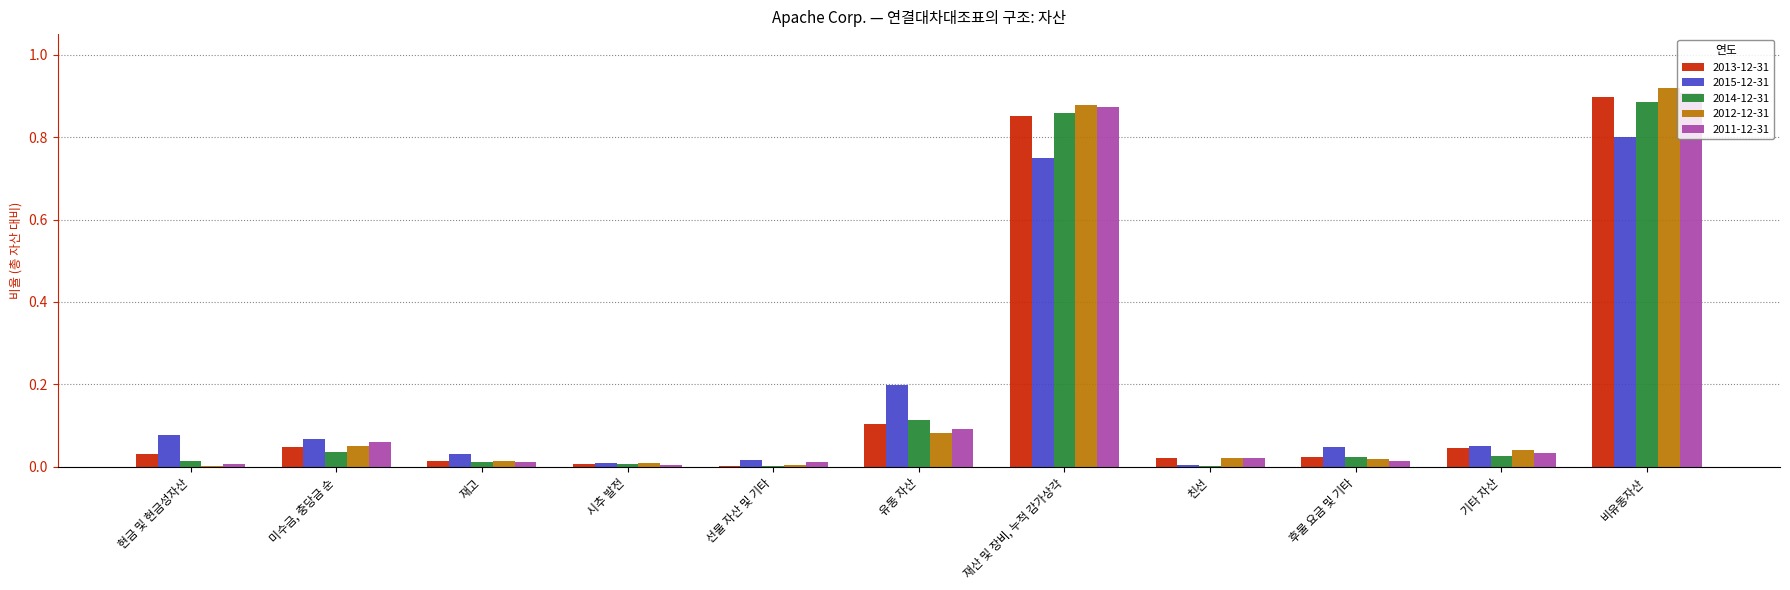

The value of 2012-12-31 at 미수금, 충당금 순 is 0.1. True or false?

True